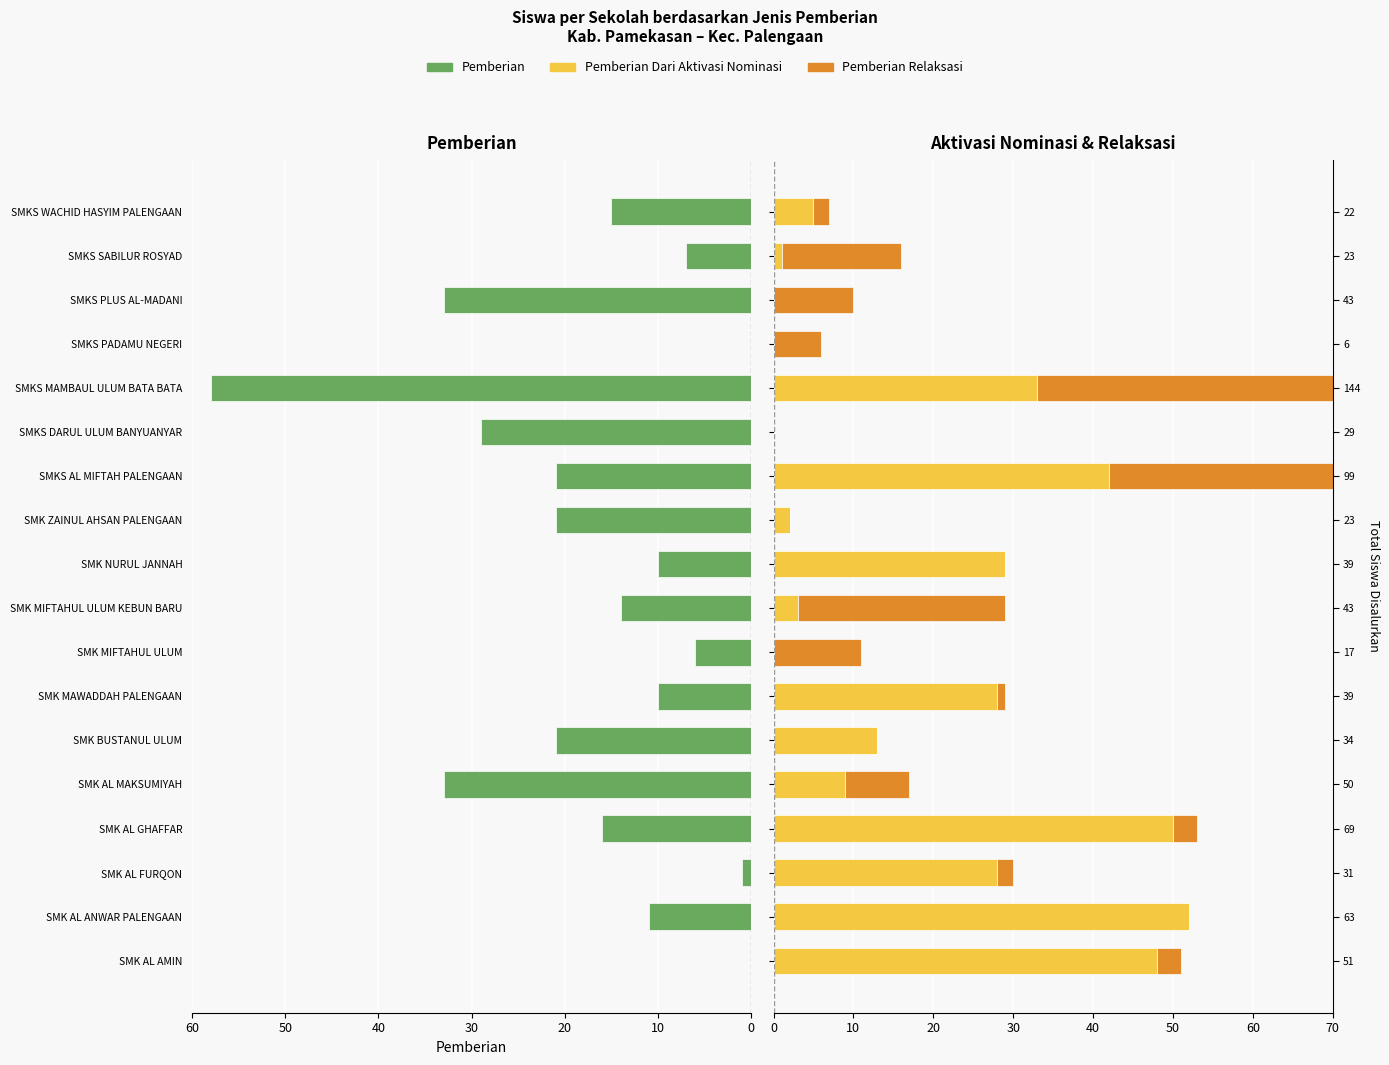

Are the bars grouped side by side (vs. stacked)?

Yes